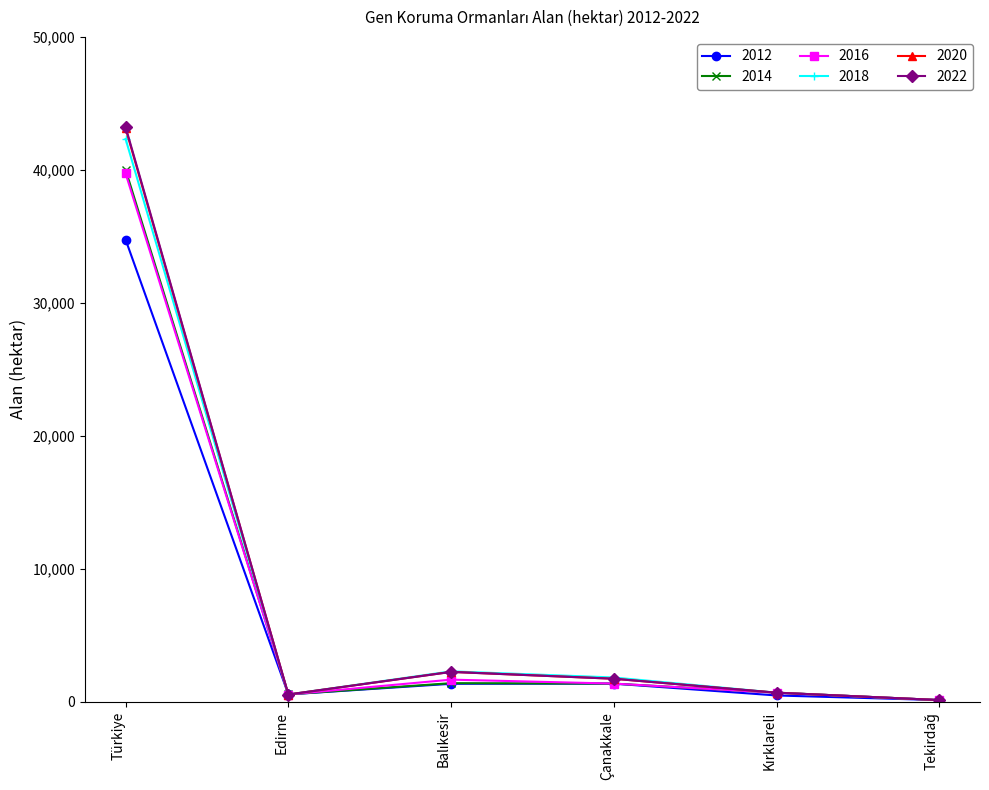

Which series has the widest spread of values?

2022